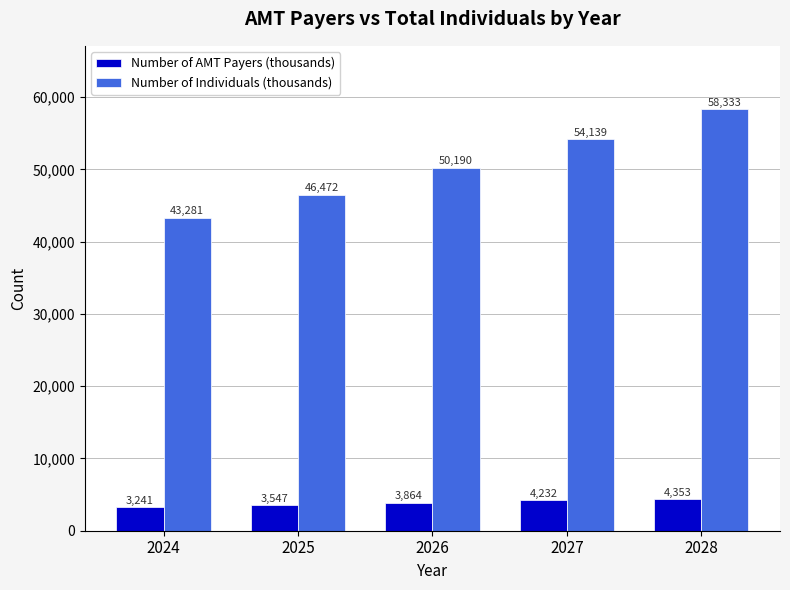

At 2024, list the series in order from smallest to largest.

Number of AMT Payers (thousands), Number of Individuals (thousands)